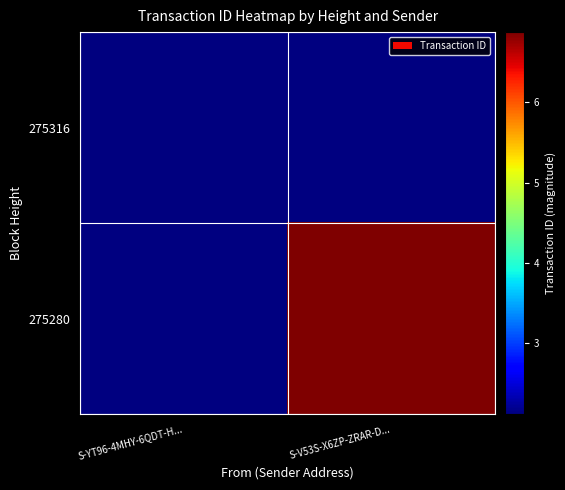

Between S-YT96-4MHY-6QDT-H... and S-V53S-X6ZP-ZRAR-D..., which is larger?

S-V53S-X6ZP-ZRAR-D...